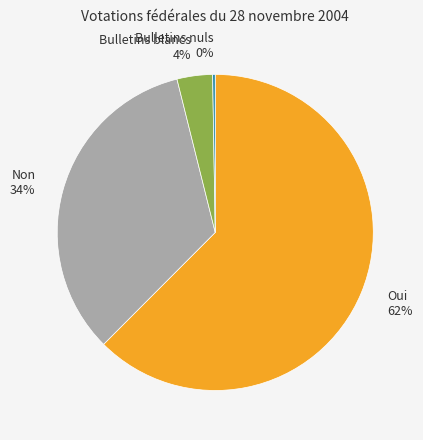

Between Non 34% and Bulletins blancs 4%, which is larger?

Non 34%